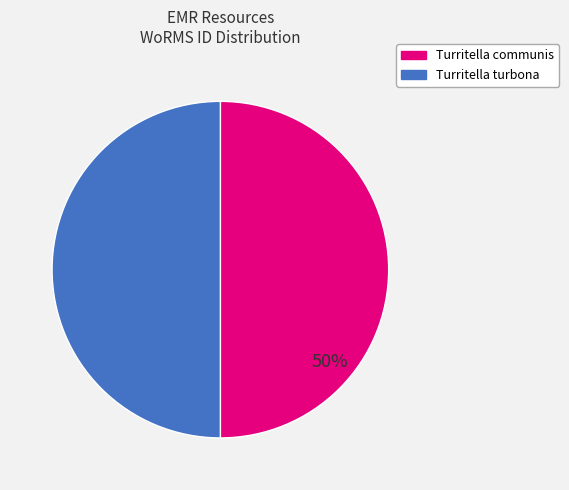

To the nearest percent, what is the average slice percentage?

50%